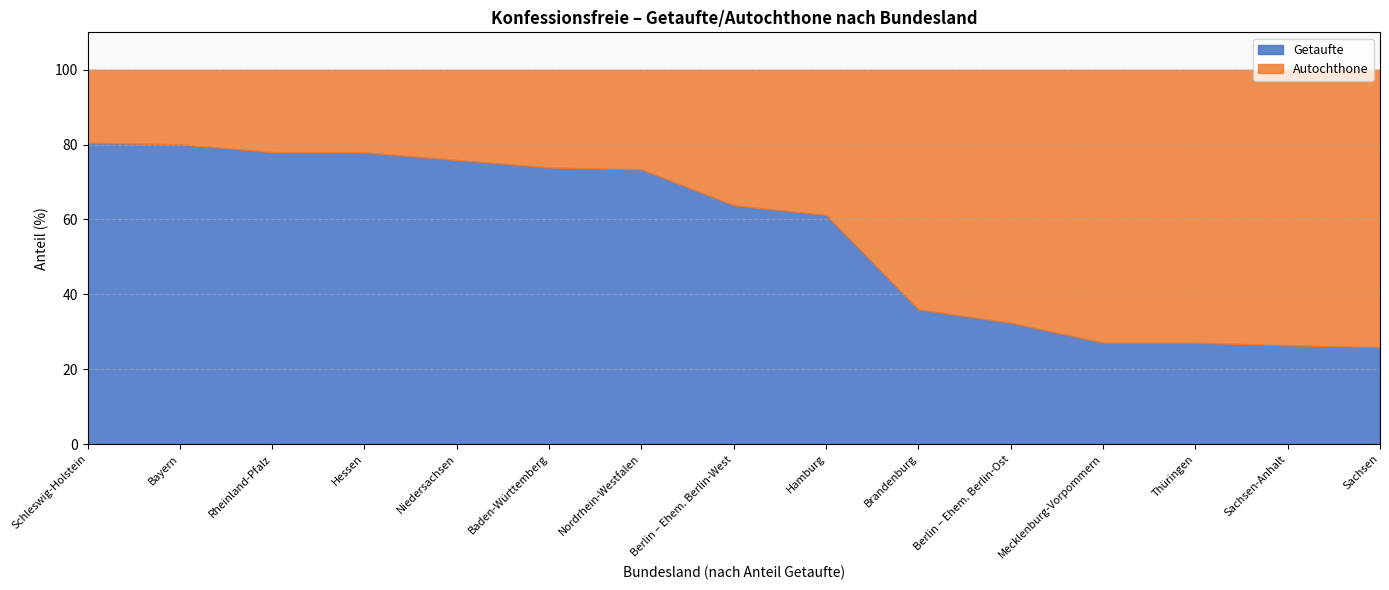

What is the difference between the Getaufte values at Brandenburg and Mecklenburg-Vorpommern?

8.9